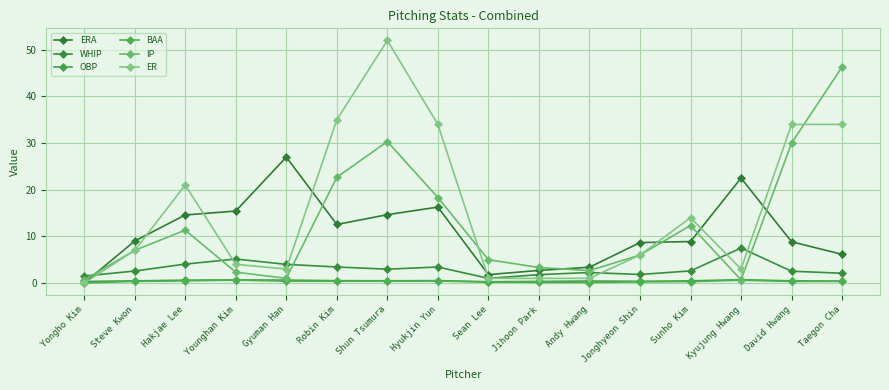

Which series has the largest total across all categories?

ER